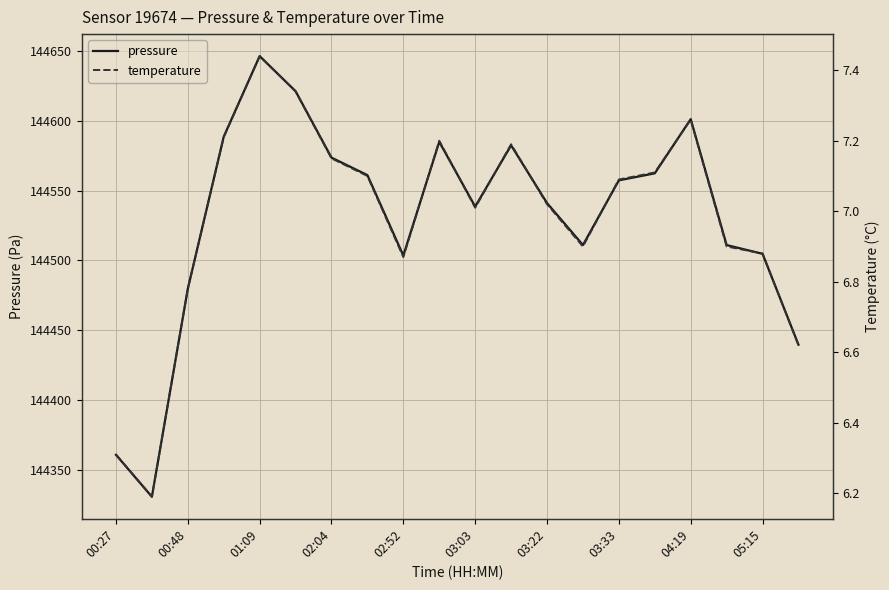

At which label does pressure reach its peak?

01:09